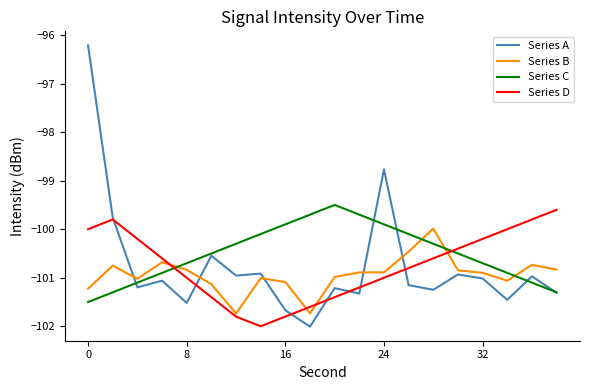

What is the minimum value for Series C?

-101.5